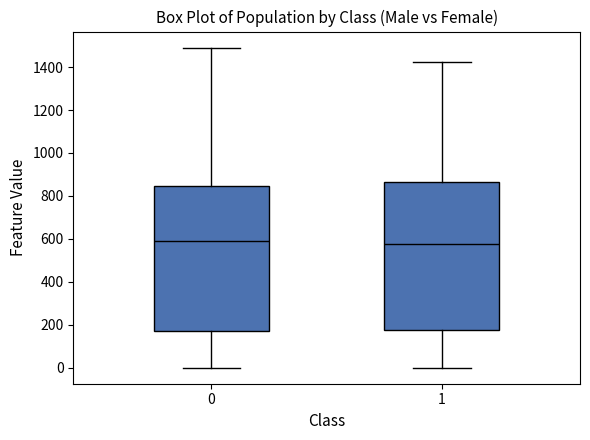

Reading left to right, transcribe this box plot: for each box, give where its median line is, the range the box spans, and where its two whiskers end, as read against the y-axis. The values are not printed on the chart, so give them approximately, as read against the axis.

0: median 580, box 180 to 840, whiskers 0 to 1500
1: median 580, box 180 to 860, whiskers 0 to 1420